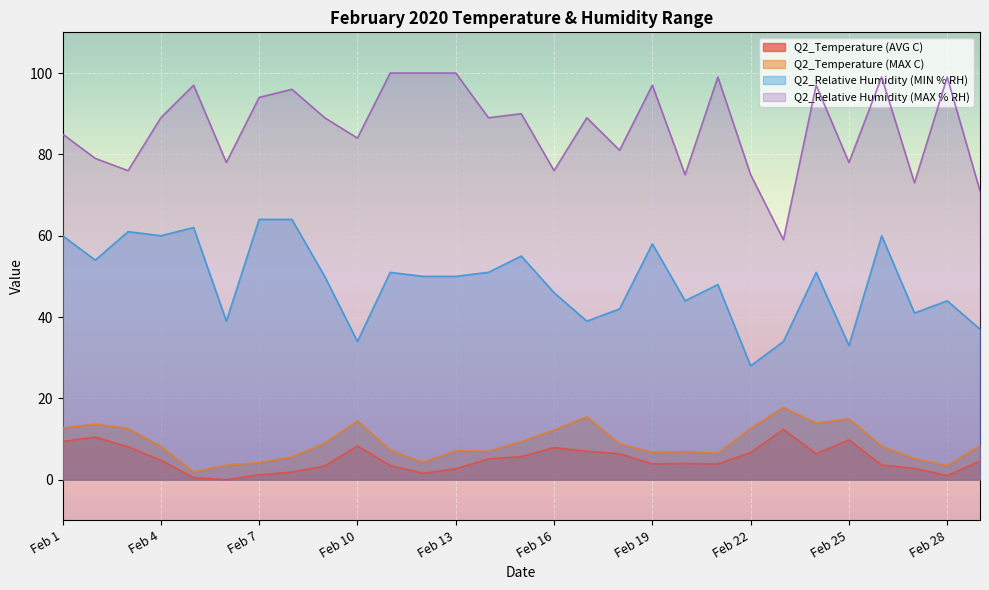

Which series has the largest total across all categories?

Q2_Relative Humidity (MAX % RH)